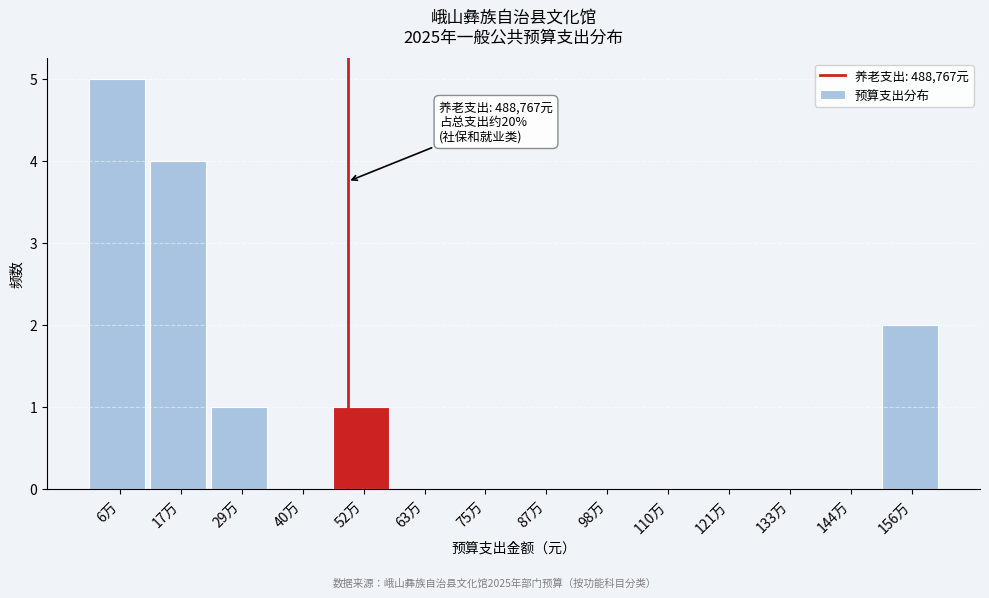

Reading left to right, what are all the values shown in this chart?

6万=5	17万=4	29万=1	40万=0	52万=1	63万=0	75万=0	87万=0	98万=0	110万=0	121万=0	133万=0	144万=0	156万=2